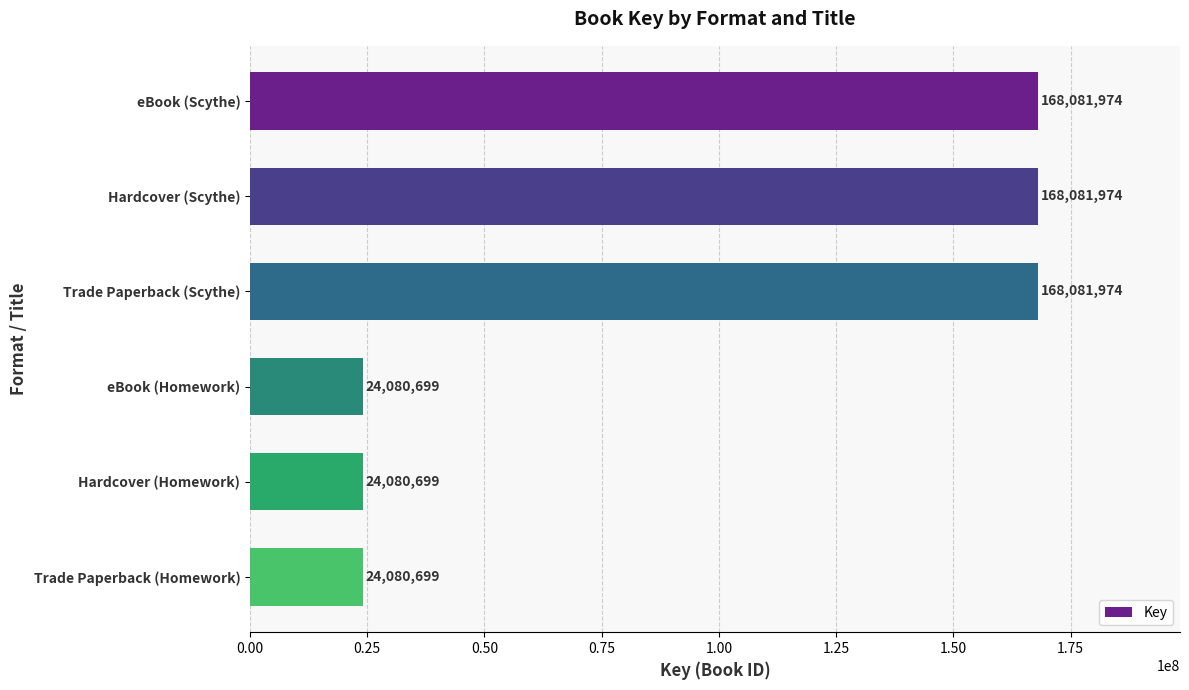

Reading bottom to top, transcribe all the data shown in this chart.

Trade Paperback (Homework)=24080699	Hardcover (Homework)=24080699	eBook (Homework)=24080699	Trade Paperback (Scythe)=168081974	Hardcover (Scythe)=168081974	eBook (Scythe)=168081974